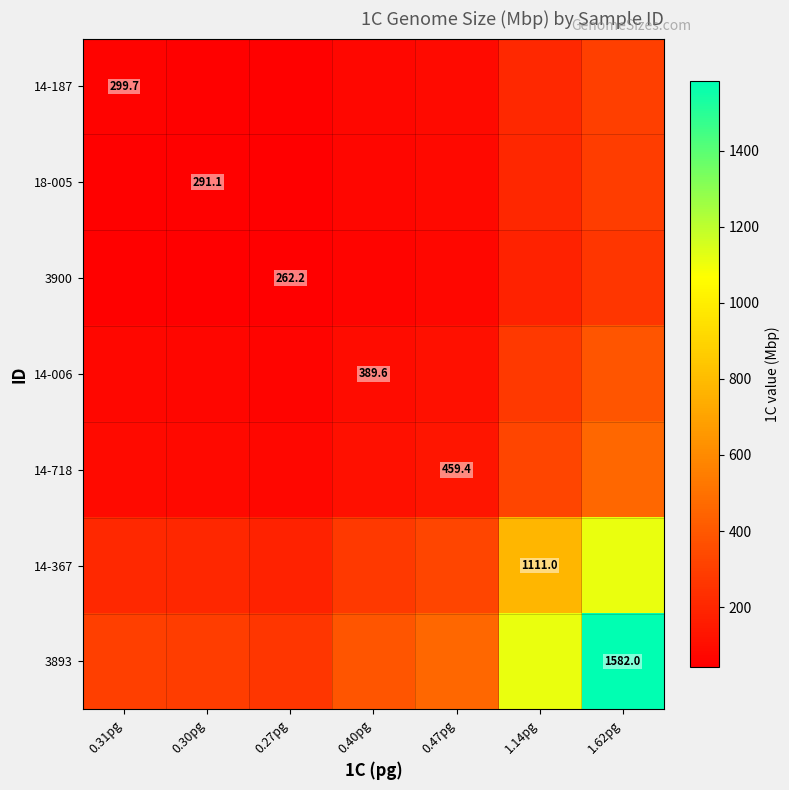

Which series has the largest range (max minus min)?

3893